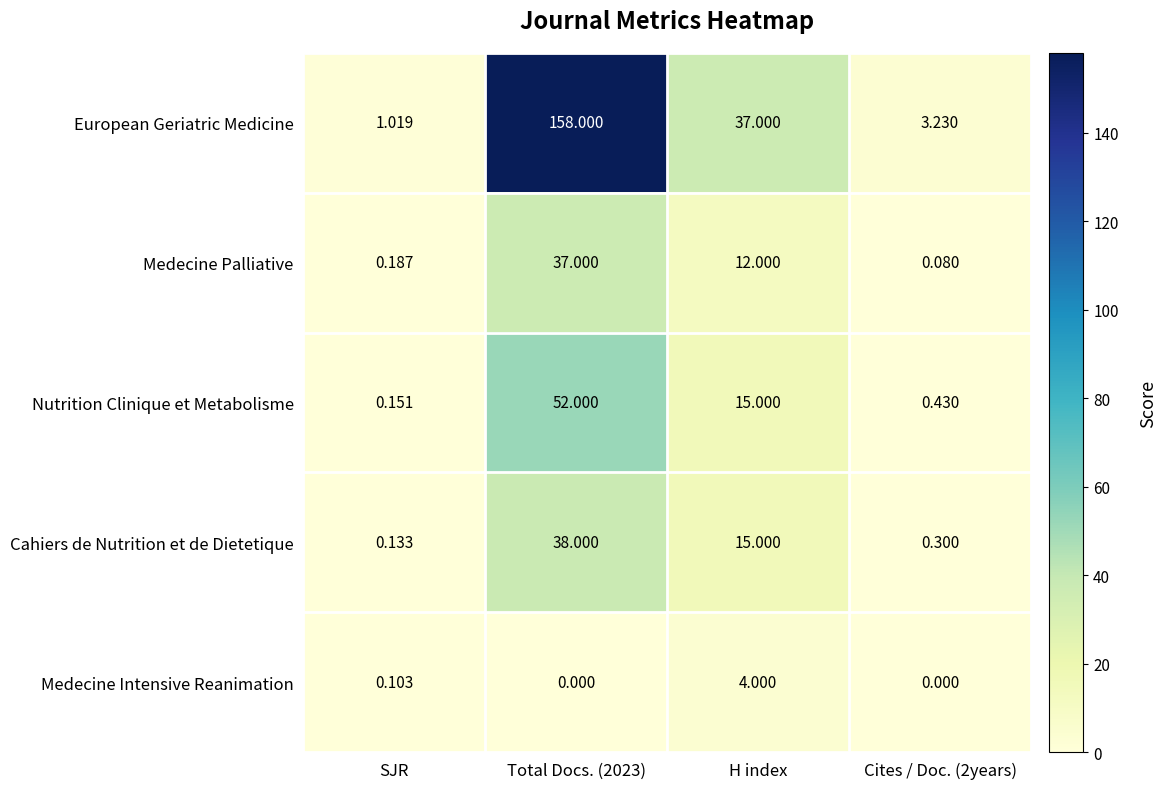

Which series has the largest total across all categories?

European Geriatric Medicine